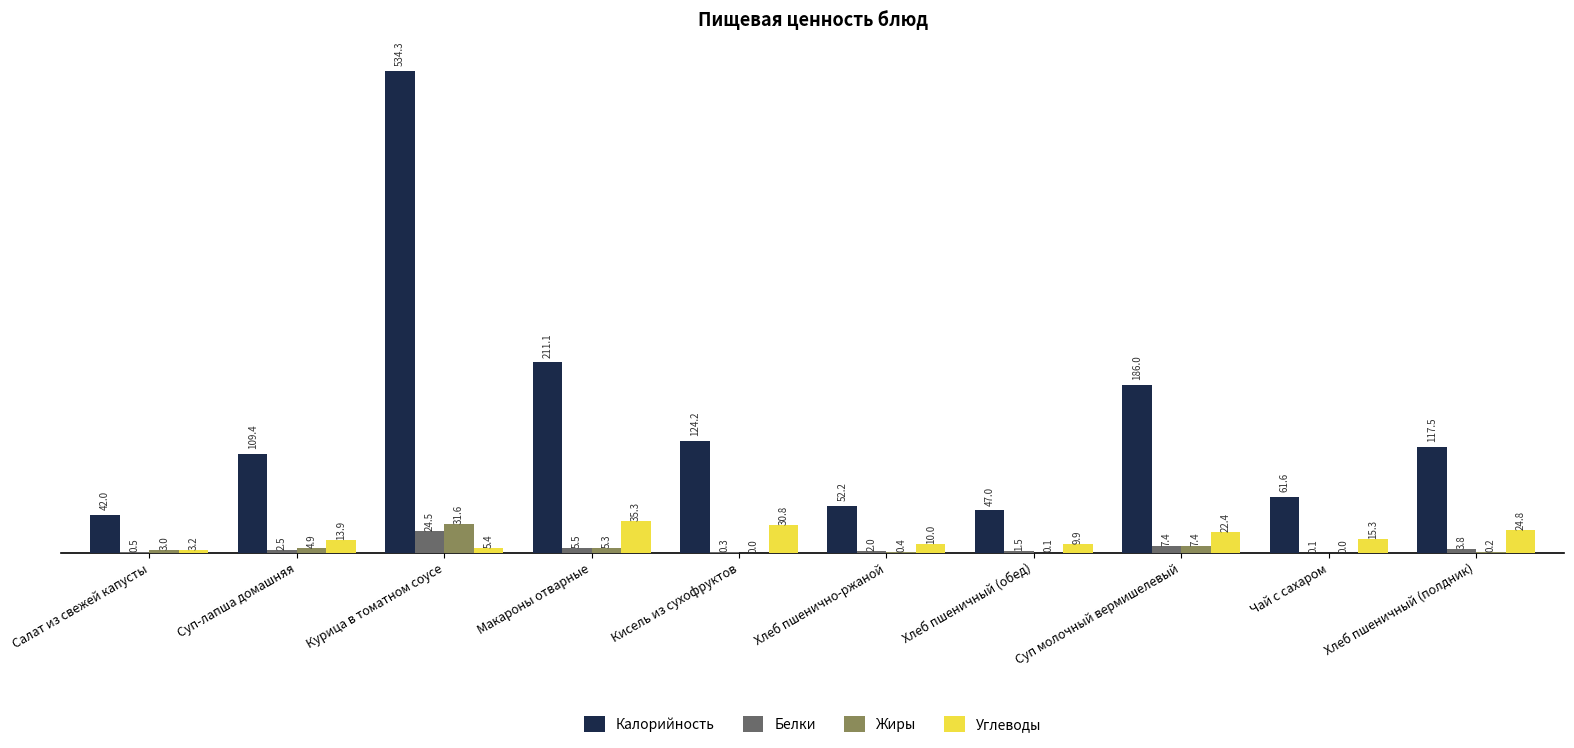

Where is Белки nearest to the value 12?

Суп молочный вермишелевый